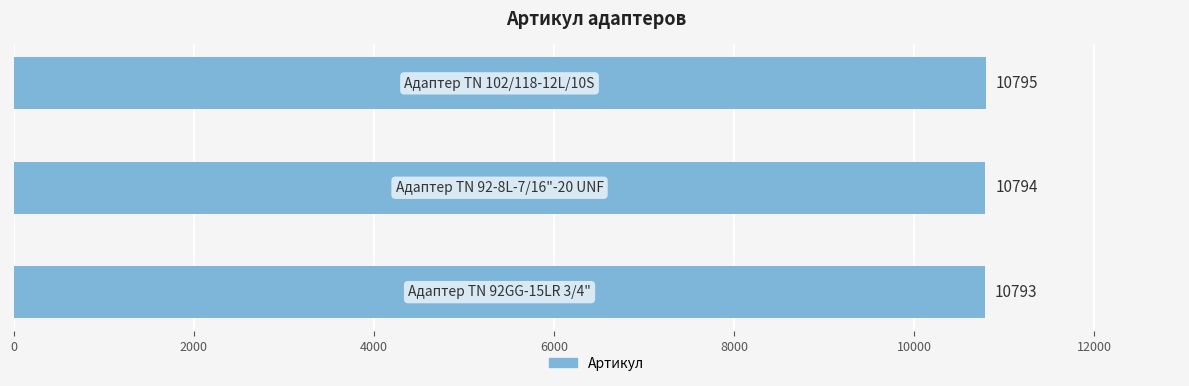

How many values are between 10793 and 10795?

3